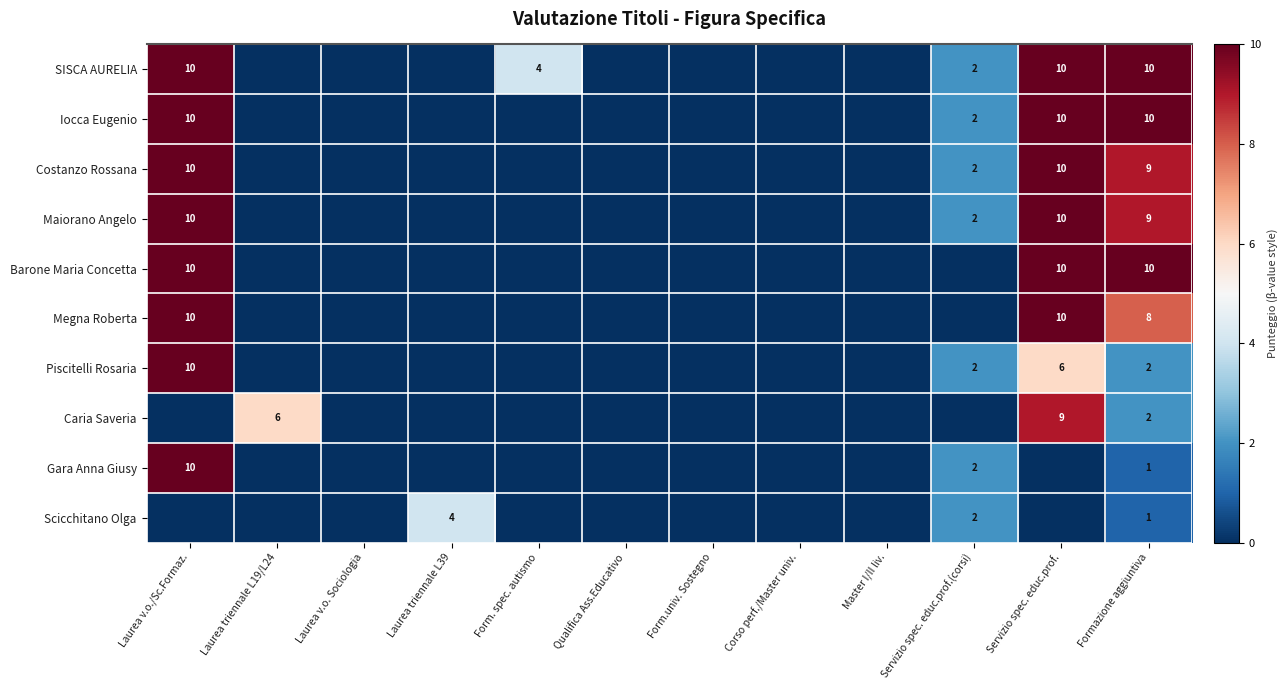

What is the sum of the Barone Maria Concetta values at Laurea v.o./Sc.Formaz. and Servizio spec. educ.prof.?

20